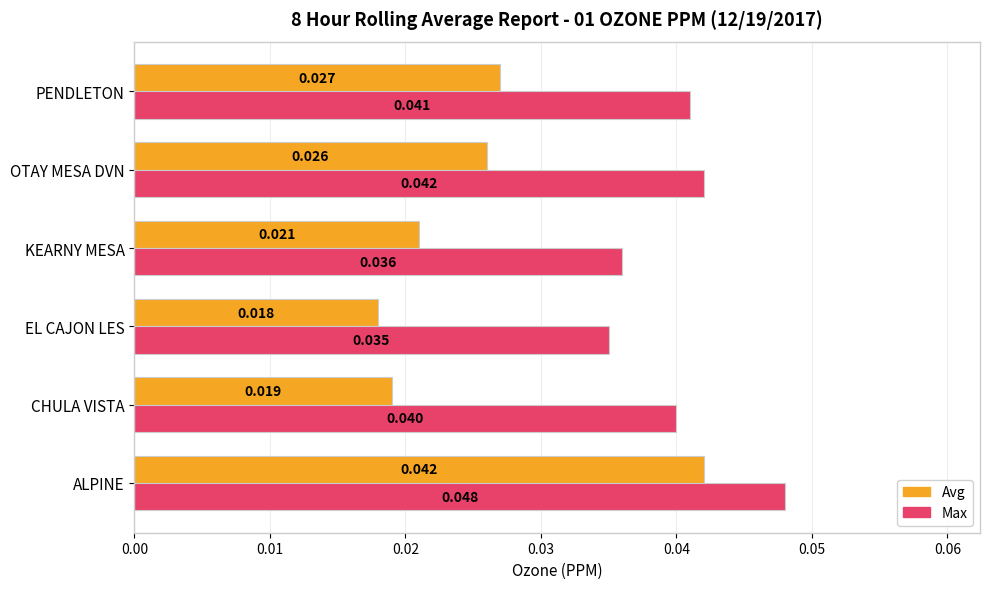

At which label is Avg closest to 0?

EL CAJON LES